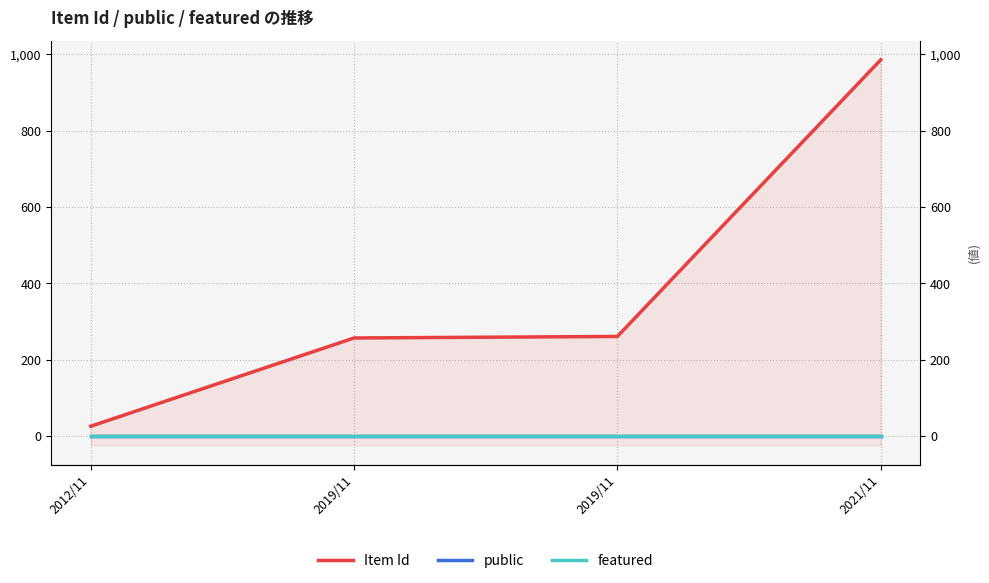

What is the label of the 3rd point from the left?

2019/11